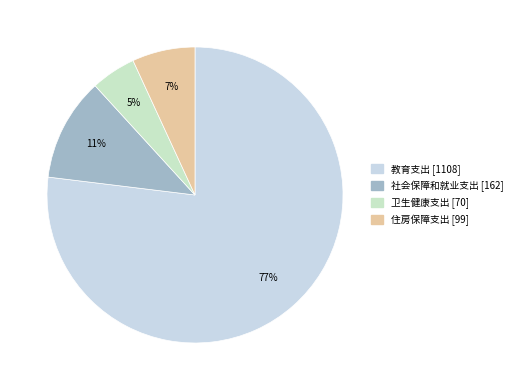

To the nearest percent, what is the difference between the largest and smallest slice percentages?

72%